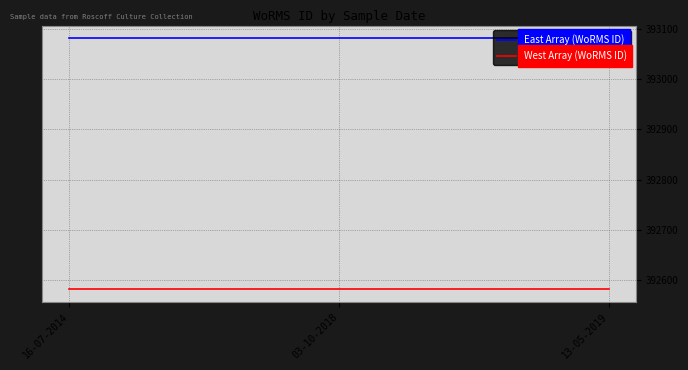

Is it true that East Array (WoRMS ID) equals 136603 at 13-05-2019?

False